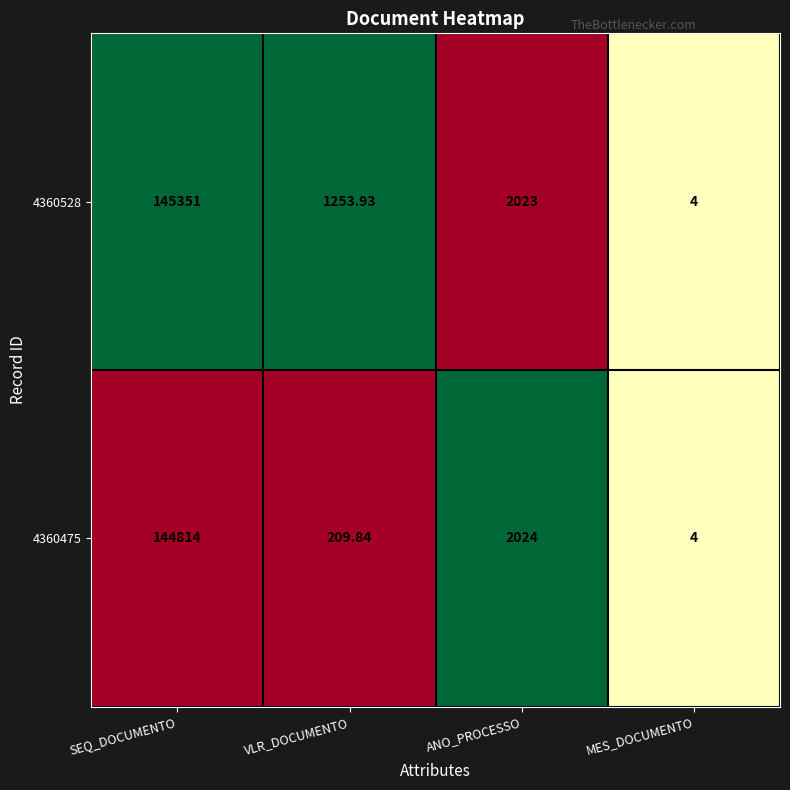

At which label does 4360528 first exceed 2023?

SEQ_DOCUMENTO